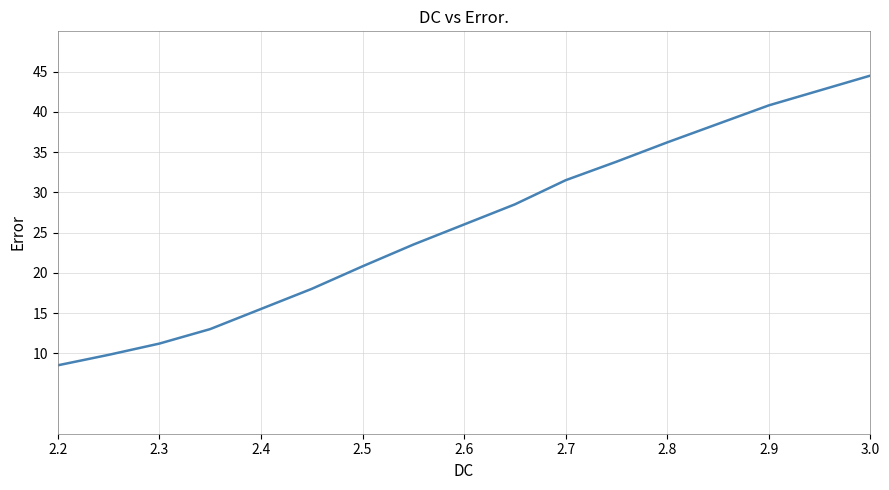

What is the maximum value shown in the chart?

44.5